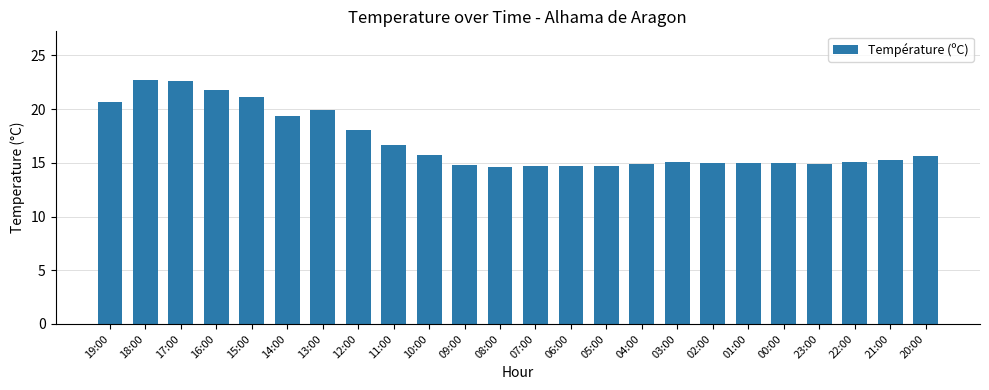

What is the value of the 16th bar from the left?

14.9